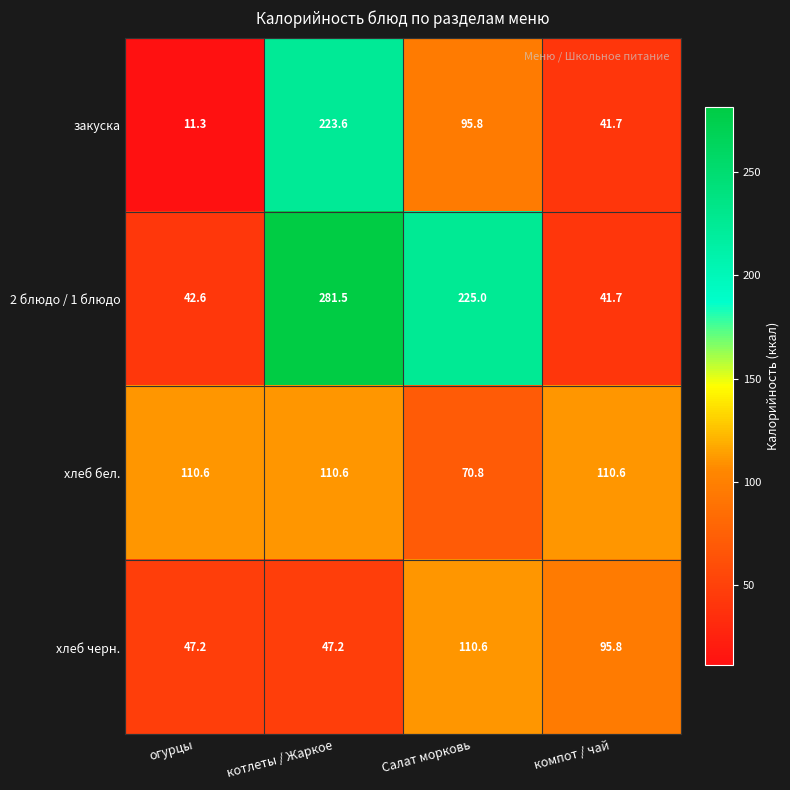

Reading right to left, list all the values displayed in this chart.

закуска: компот / чай=41.7	Салат морковь=95.8	котлеты / Жаркое=223.6	огурцы=11.3
2 блюдо / 1 блюдо: компот / чай=41.7	Салат морковь=225.0	котлеты / Жаркое=281.5	огурцы=42.6
хлеб бел.: компот / чай=110.6	Салат морковь=70.8	котлеты / Жаркое=110.6	огурцы=110.6
хлеб черн.: компот / чай=95.8	Салат морковь=110.6	котлеты / Жаркое=47.2	огурцы=47.2